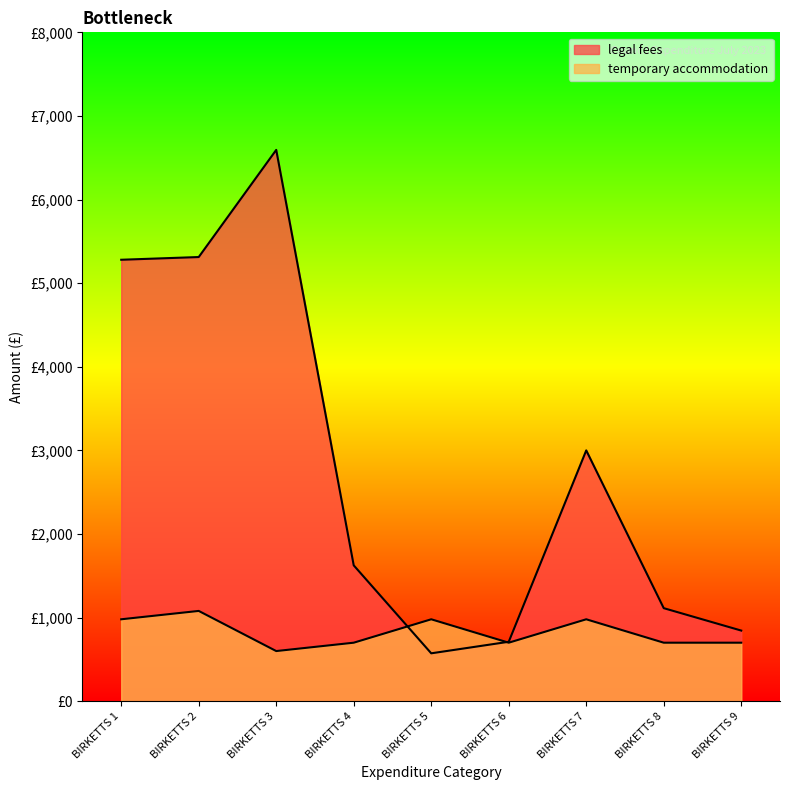

Between BIRKETTS 3 and BIRKETTS 4, which series saw the biggest shift?

legal fees